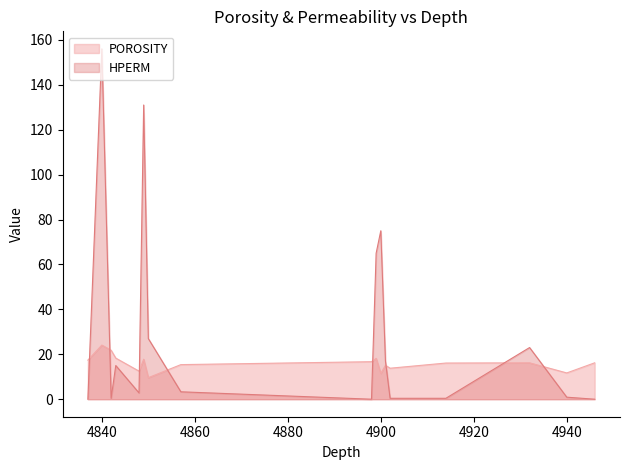

Does the chart display data point markers on the line(s)?

No